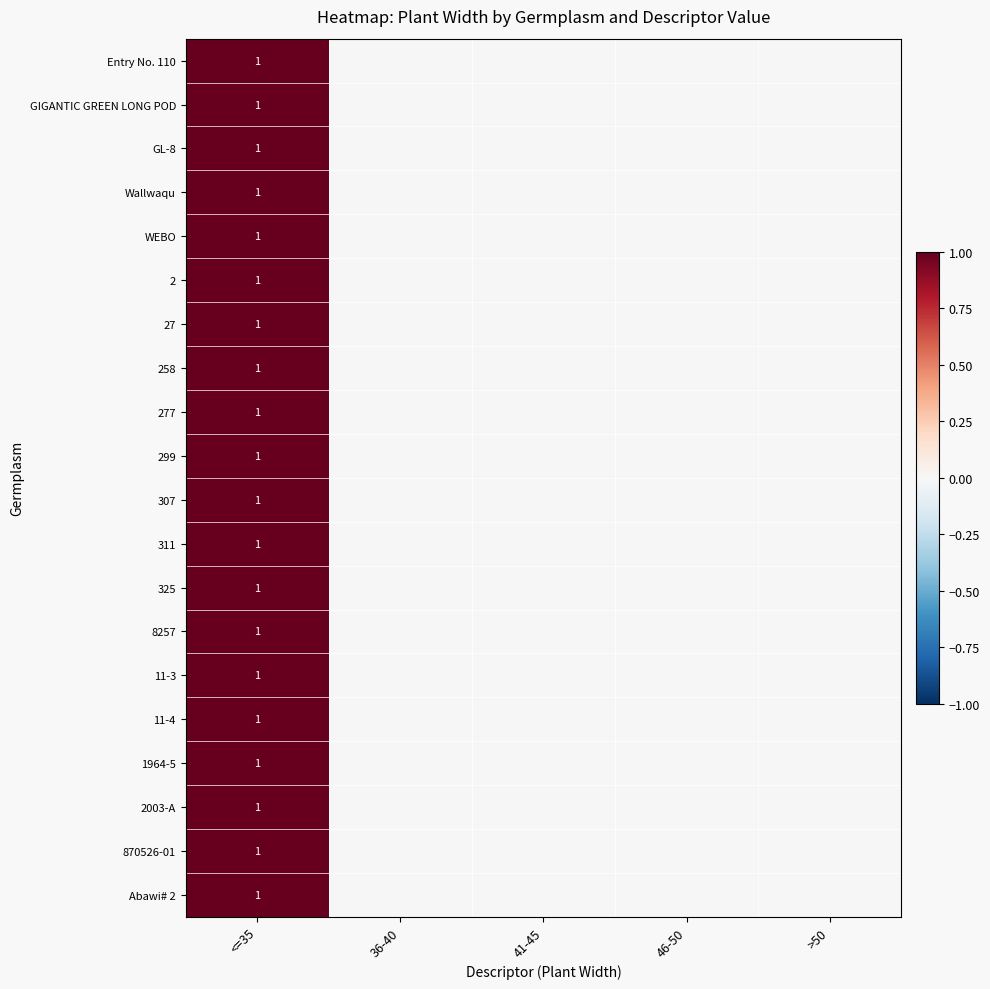

The 311 series shows 1 at <=35. True or false?

True